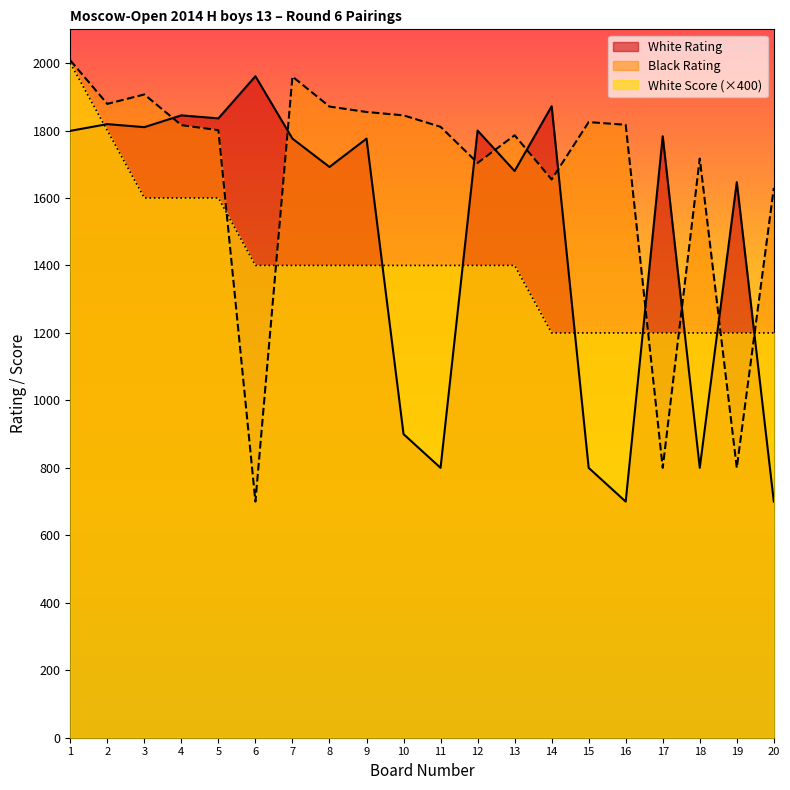

Reading right to left, what are all the values shown in this chart?

White Rating: 20=700	19=1647	18=800	17=1783	16=700	15=800	14=1872	13=1680	12=1800	11=800	10=900	9=1776	8=1692	7=1776	6=1961	5=1836	4=1845	3=1810	2=1819	1=1799
Black Rating: 20=1630	19=800	18=1717	17=800	16=1817	15=1825	14=1655	13=1786	12=1704	11=1811	10=1845	9=1855	8=1871	7=1960	6=700	5=1801	4=1816	3=1907	2=1879	1=2008
White Score: 20=1200	19=1200	18=1200	17=1200	16=1200	15=1200	14=1200	13=1400	12=1400	11=1400	10=1400	9=1400	8=1400	7=1400	6=1400	5=1600	4=1600	3=1600	2=1800	1=2000